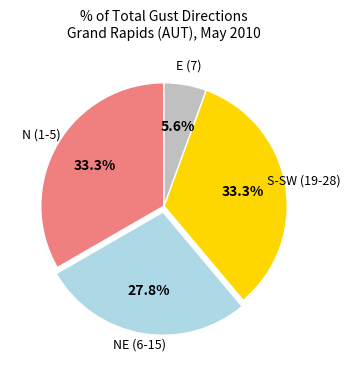

Does any single category account for the majority?

No